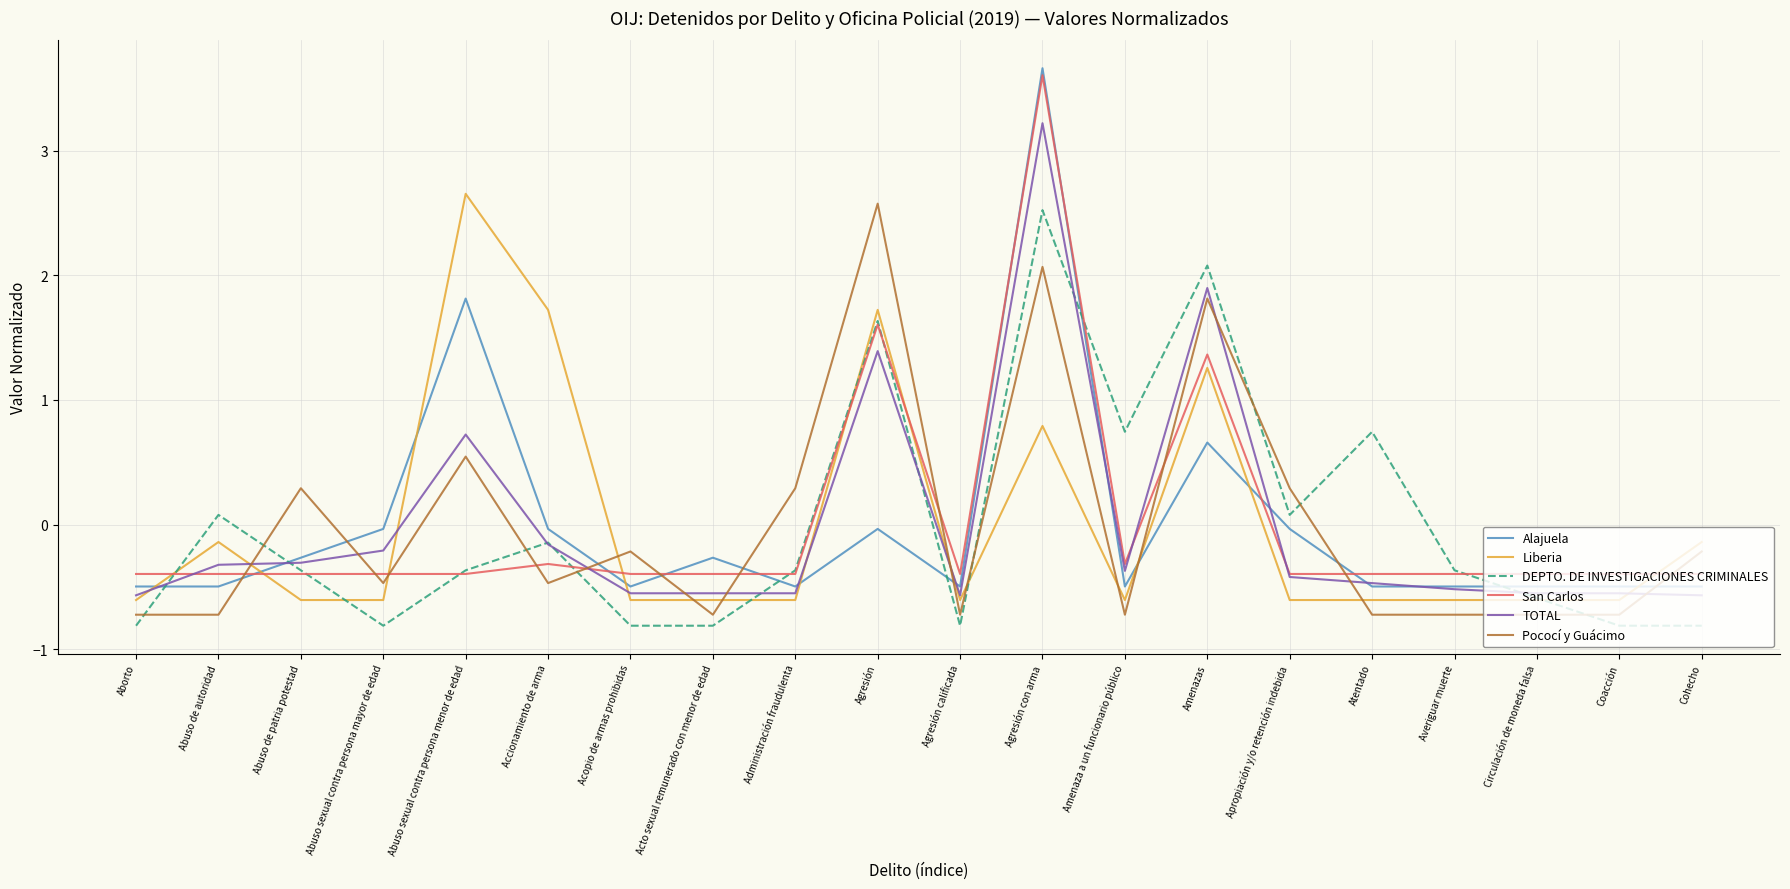

Where do DEPTO. DE INVESTIGACIONES CRIMINALES and Pococí y Guácimo first cross each other?

Aborto and Abuso de autoridad